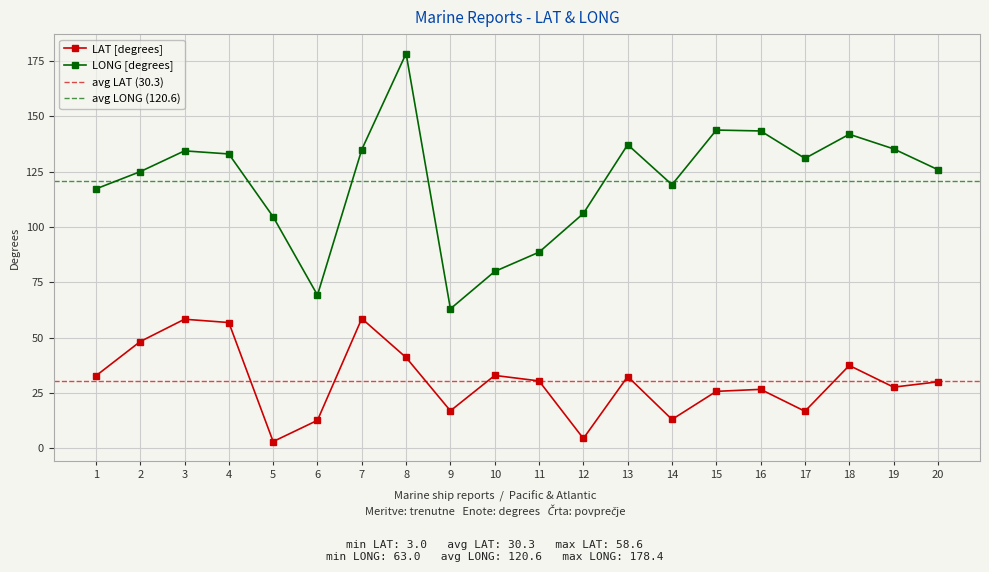

What is the sum of the LAT values at 16 and 1?

59.3